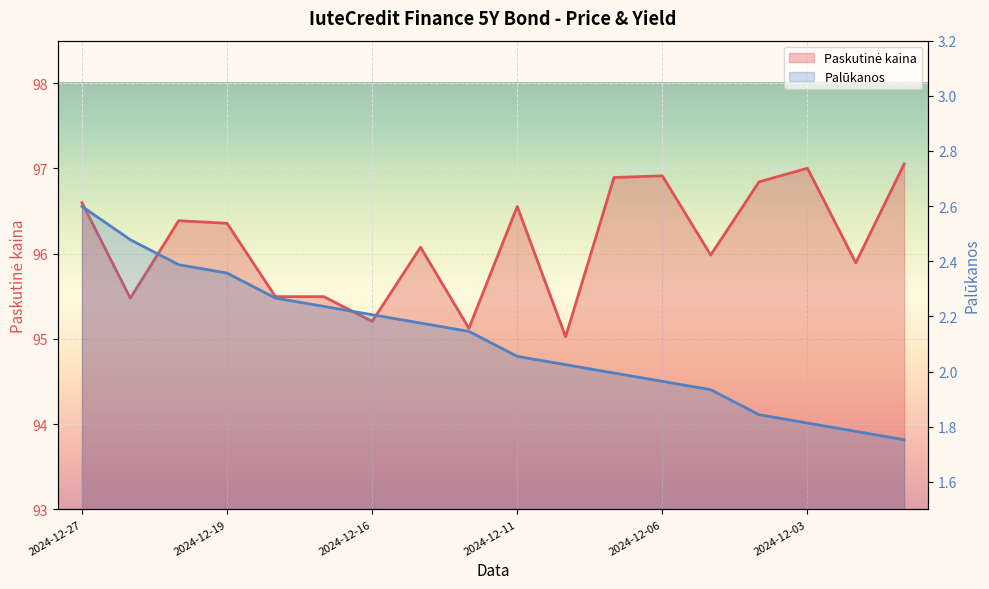

Where does the Paskutinė kaina series first go above 96?

2024-12-27